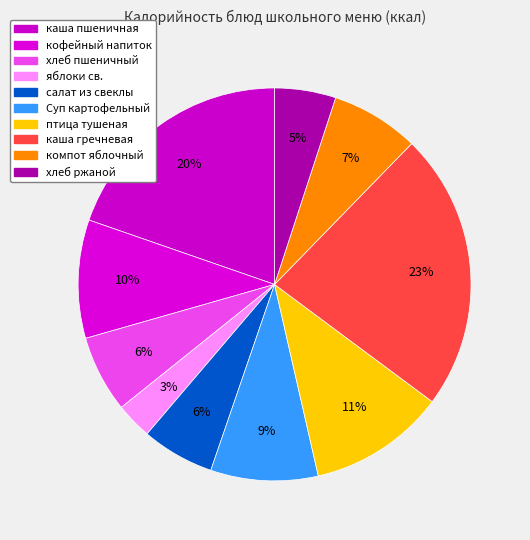

To the nearest percent, what is the difference between the largest and smallest slice percentages?

20%